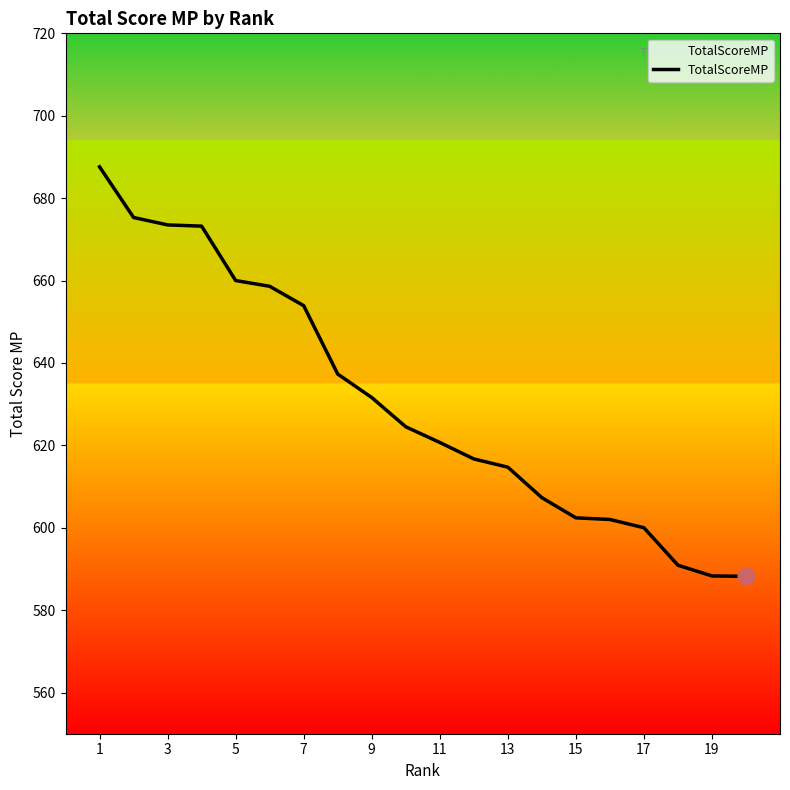

What is the difference between the maximum and minimum values?

99.4